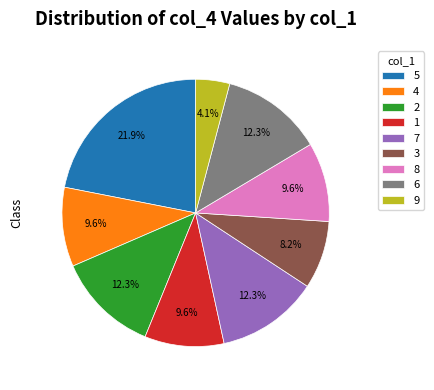

To the nearest percent, what percentage of the pie is 8?

10%